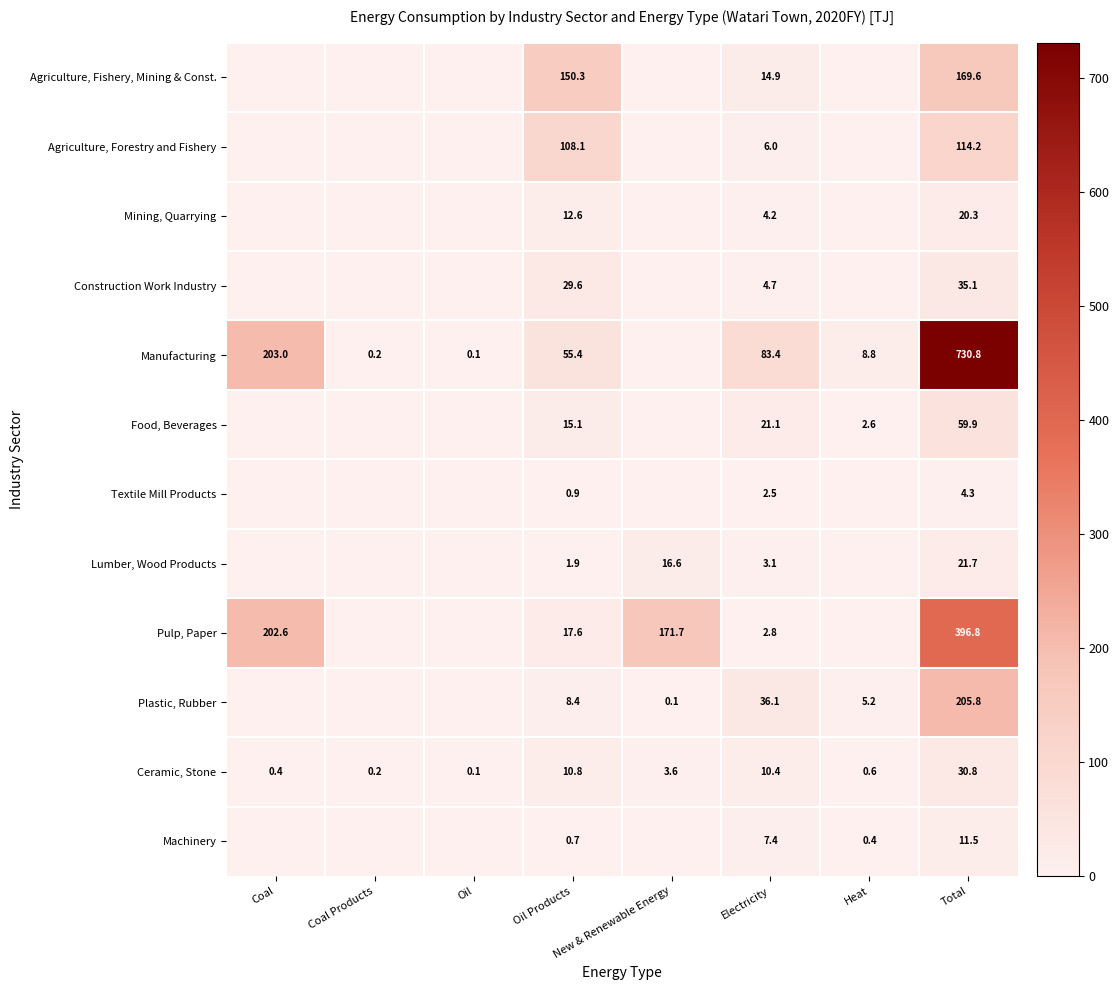

At how many categories does at least one series exceed 147?

4